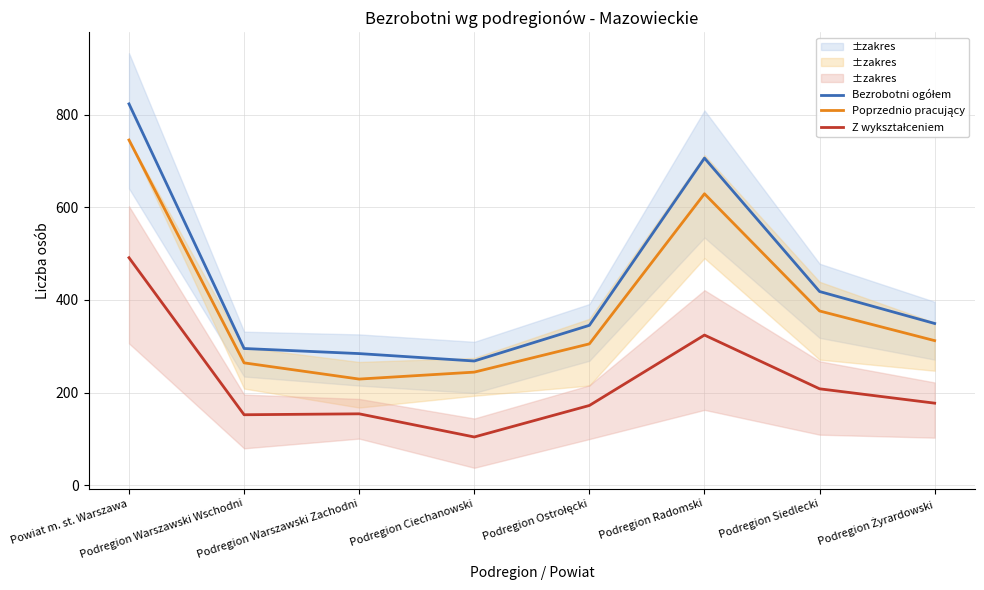

What is the minimum value shown in the chart?

104